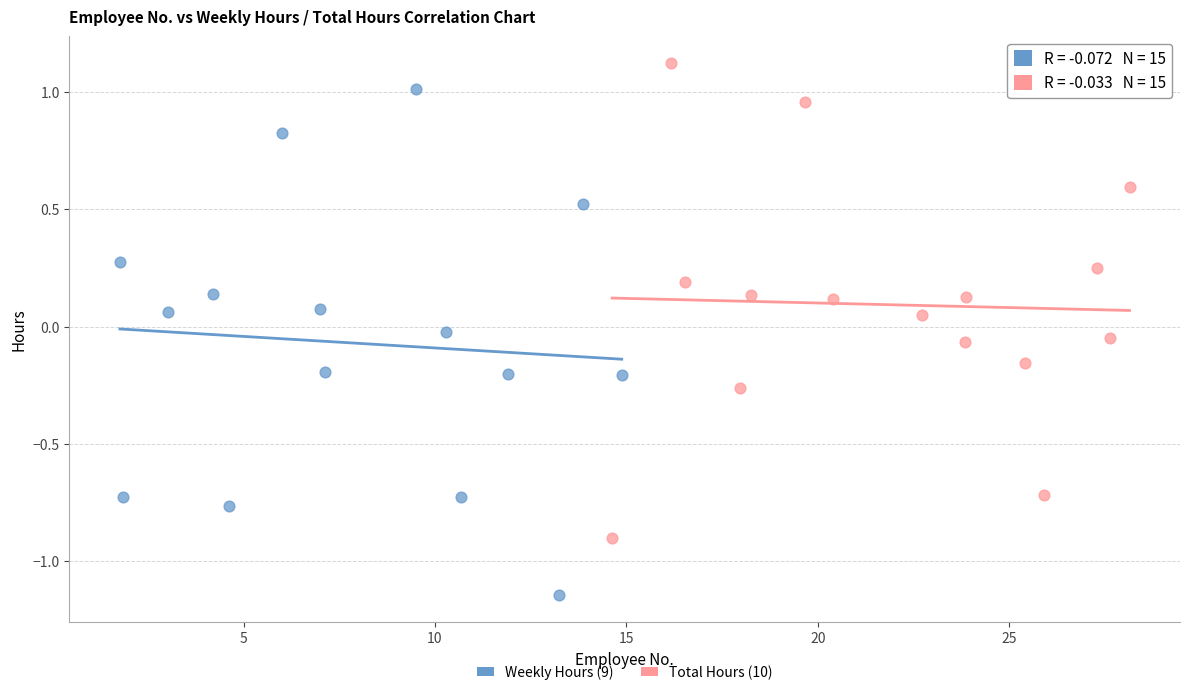

Which series contains the lowest Y value?

Weekly Hours (9)